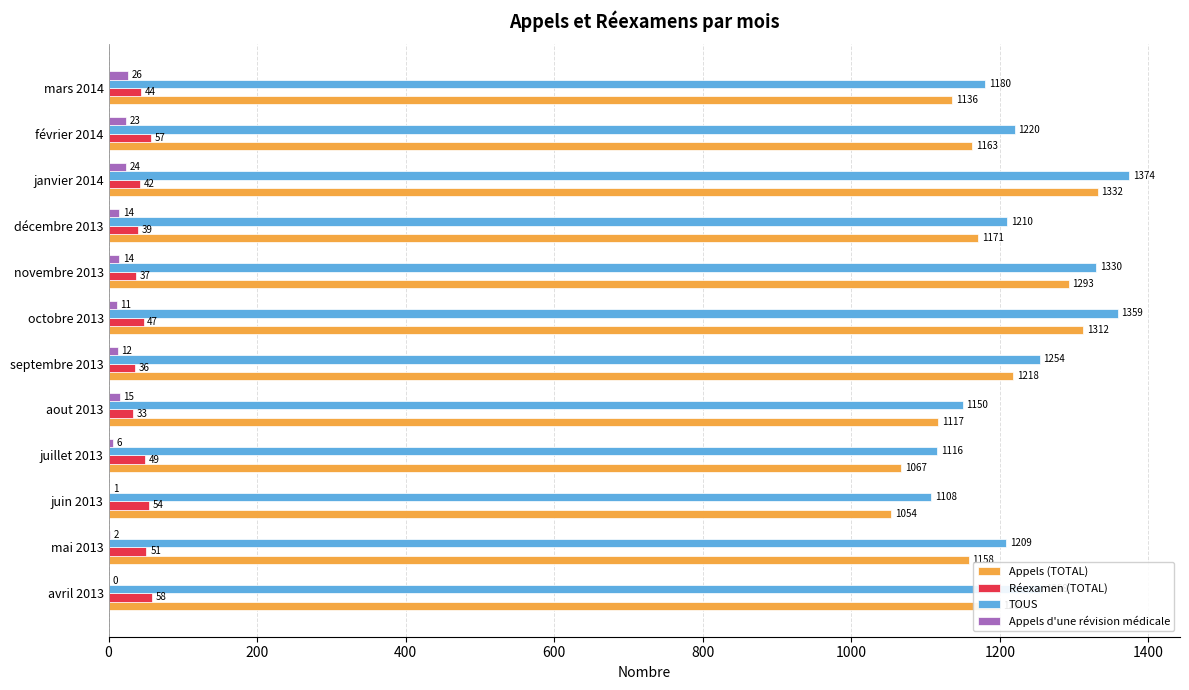

What is the total value across all series at aout 2013?

2315